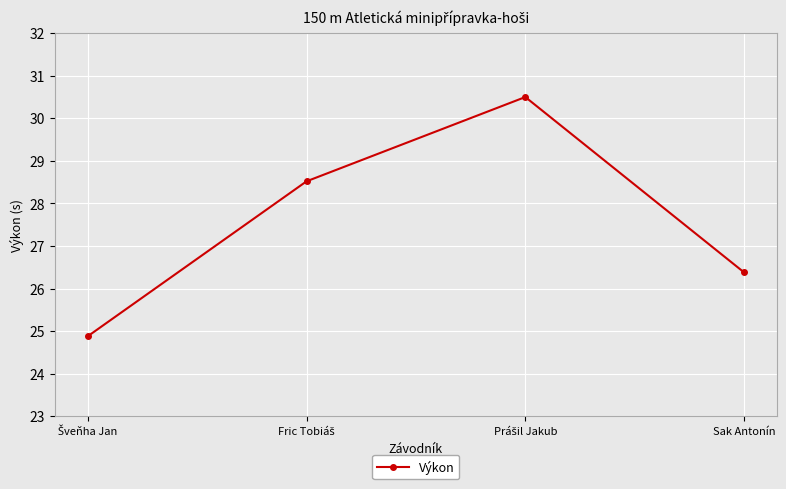

How many lines are shown in the chart?

1